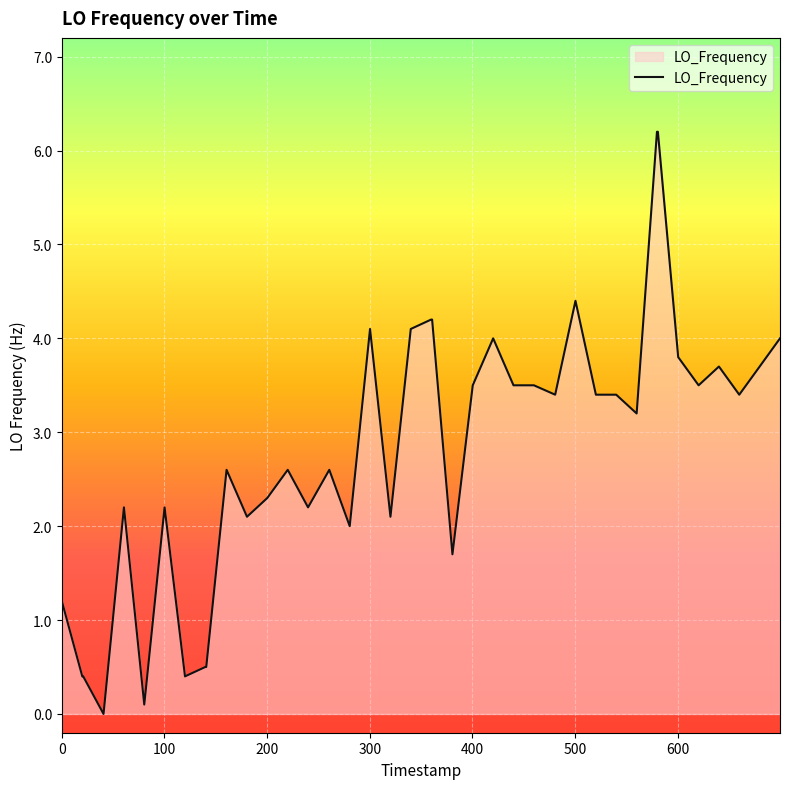

What is the difference between the maximum and minimum values?

6.2